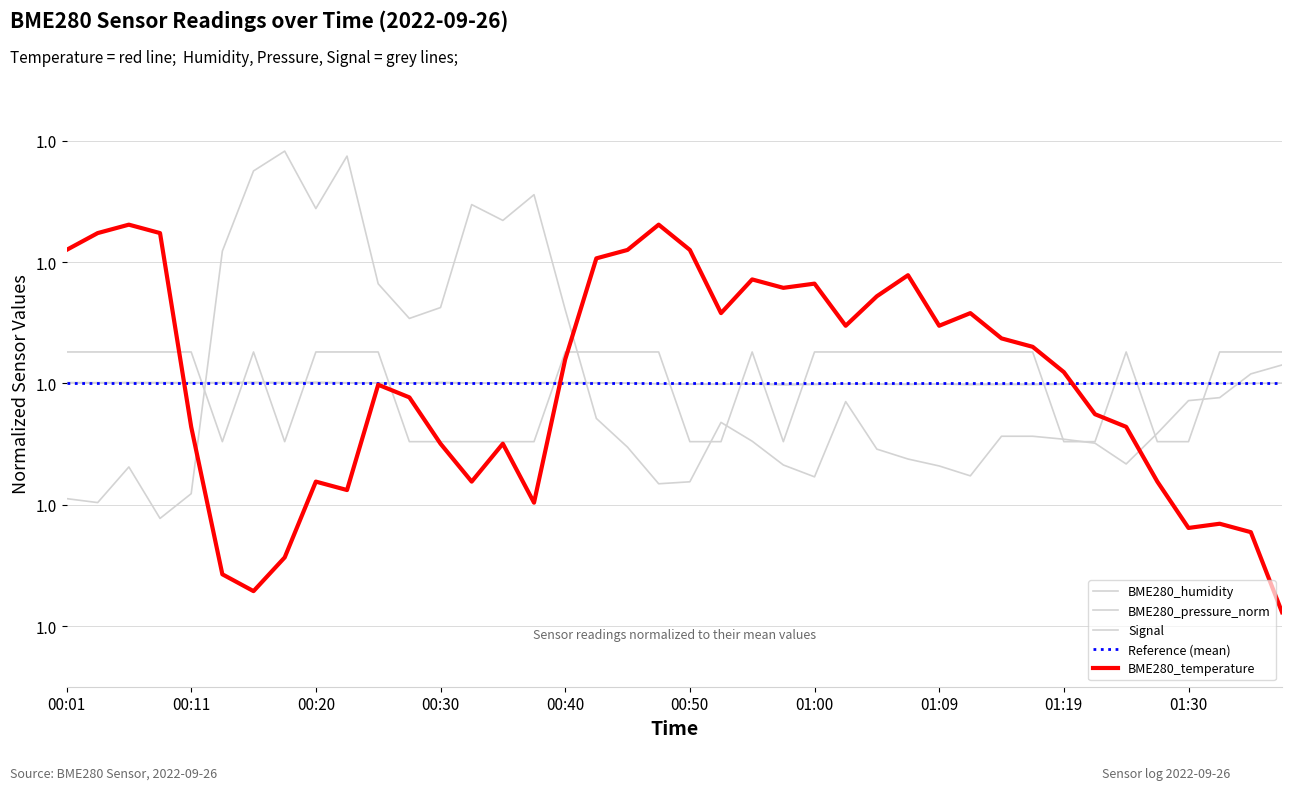

What is the difference between the second highest and second lowest values in the BME280_humidity series?

0.1